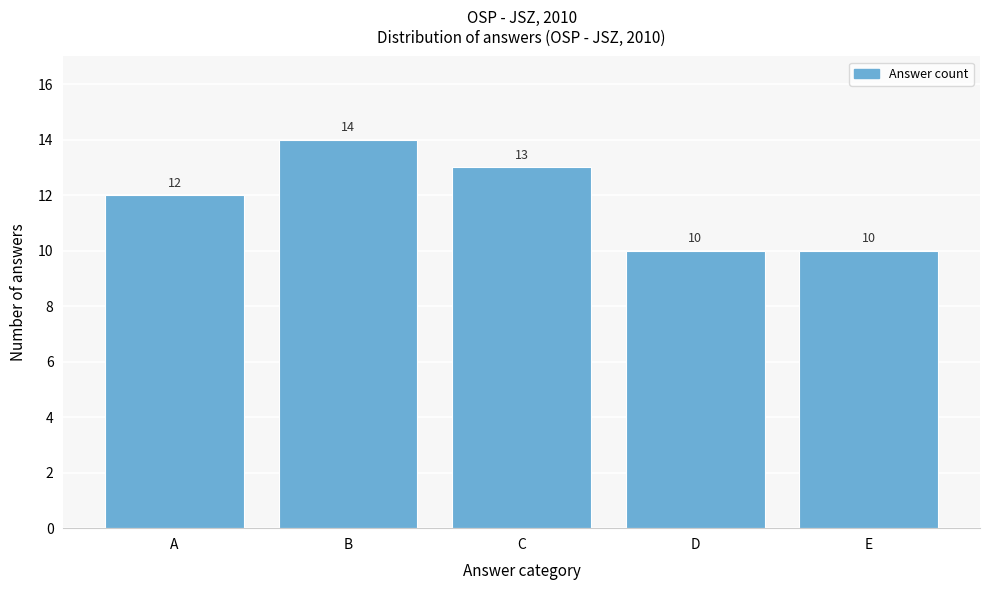

Reading left to right, extract all data points from this chart.

A=12	B=14	C=13	D=10	E=10